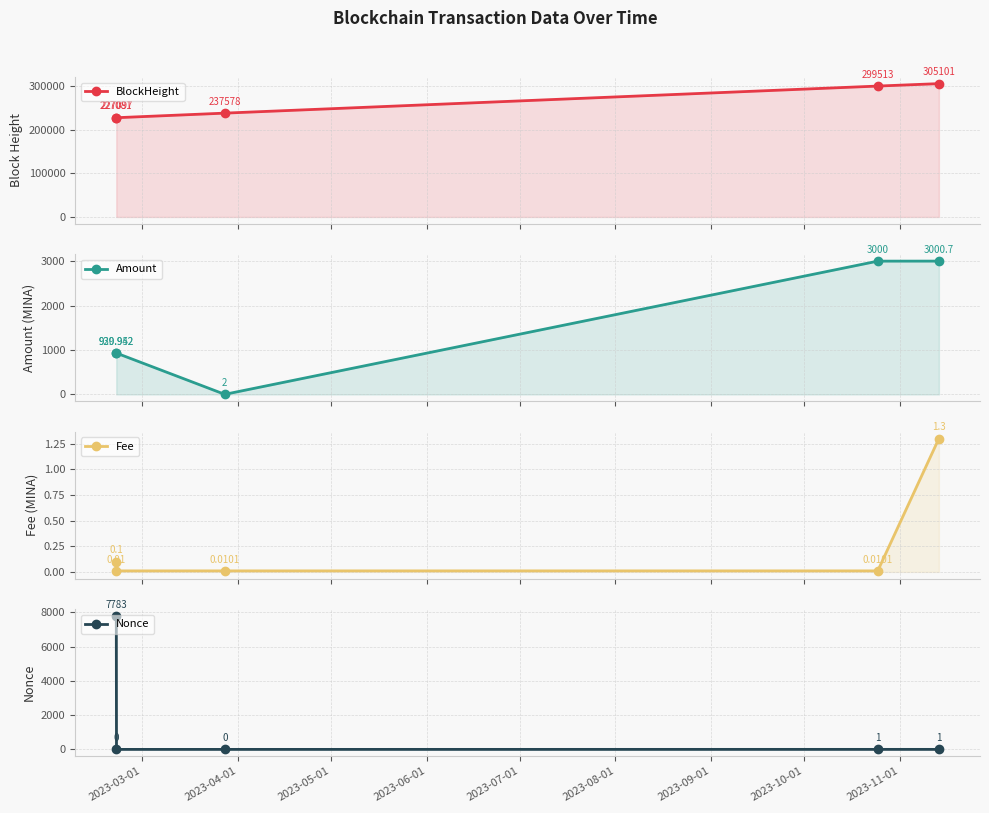

Which series has the largest range (max minus min)?

BlockHeight